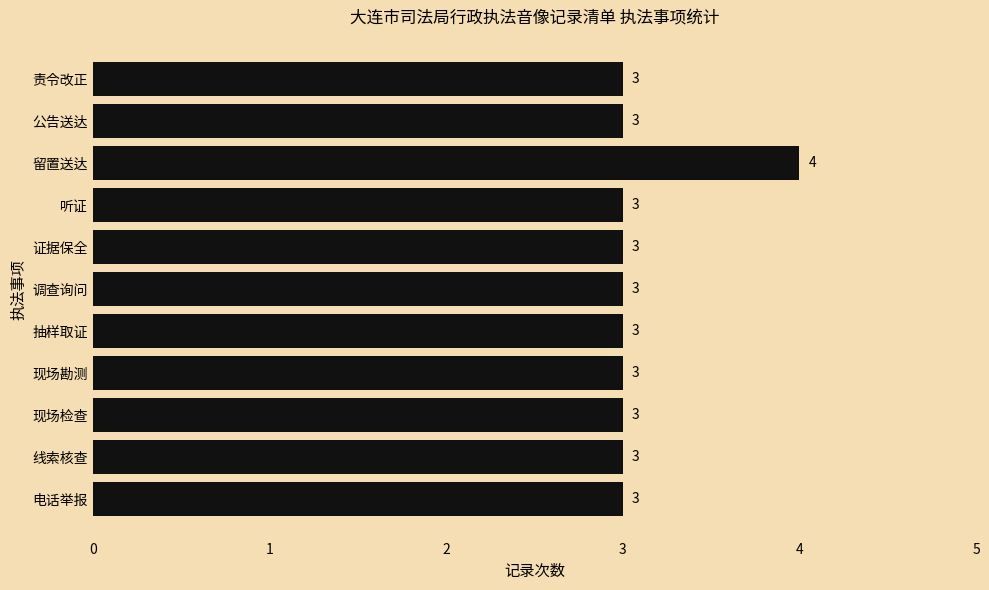

What is the ratio of the value at 调查询问 to the value at 听证?

1.0